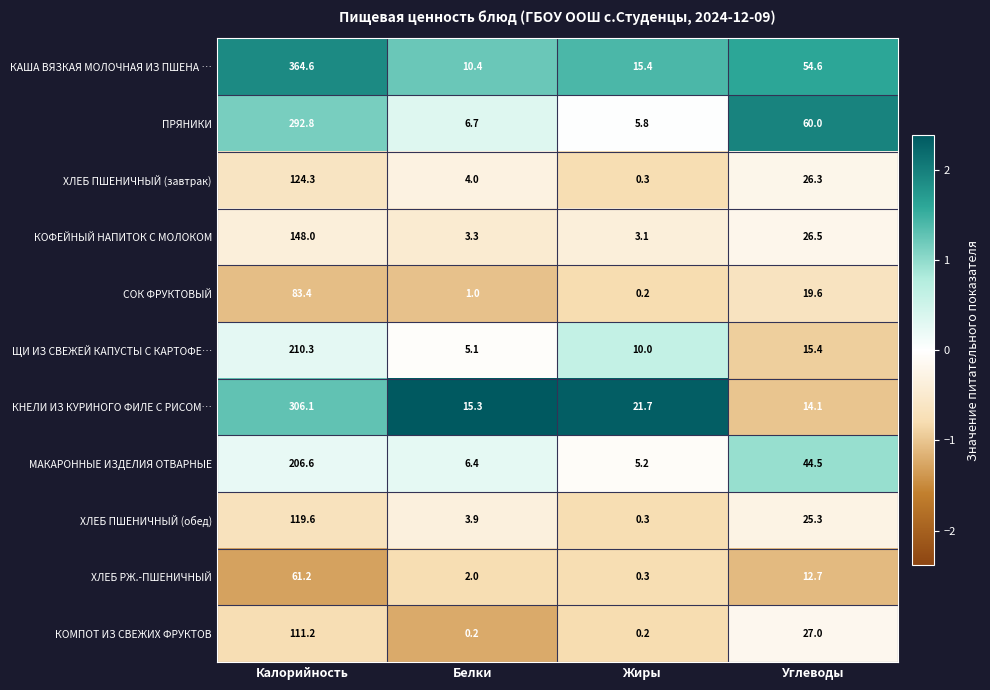

Is the value of КОМПОТ ИЗ СВЕЖИХ ФРУКТОВ at Углеводы greater than the value of ХЛЕБ ПШЕНИЧНЫЙ (обед) at Белки?

Yes